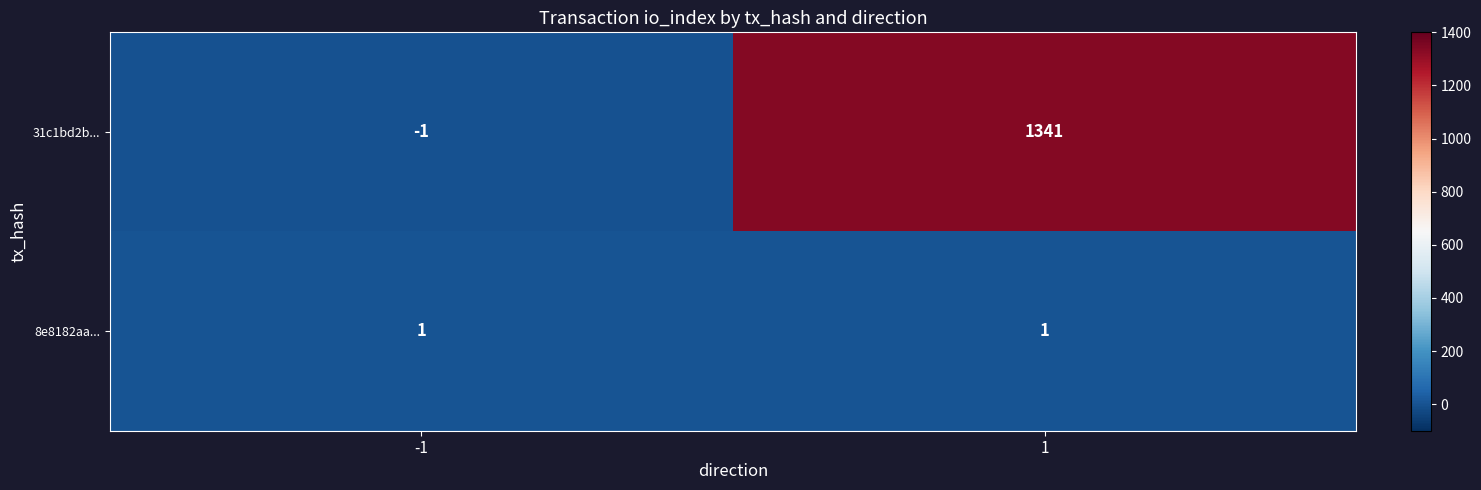

Rank the series by their average value, from highest to lowest.

31c1bd2b..., 8e8182aa...